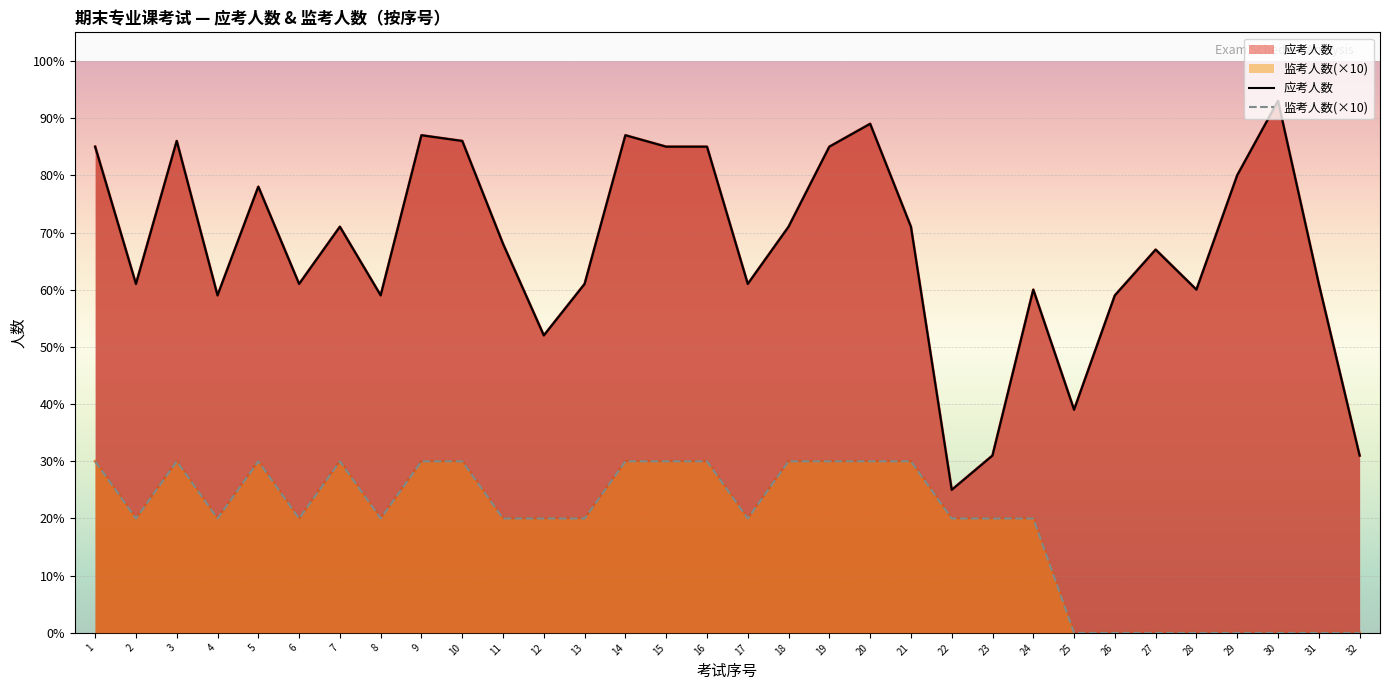

How many interior local valleys does the 应考人数 series have?

9